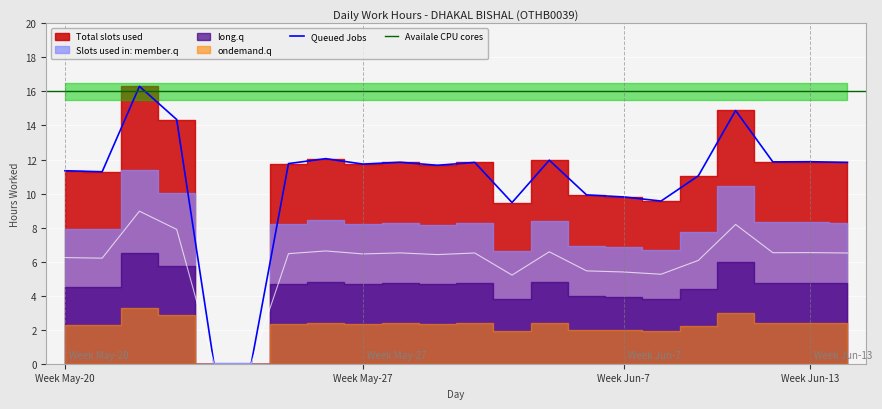

Reading left to right, extract all data points from this chart.

Low Hours: 11.3	11.3	16.3	14.3	0.0	0.0	11.8	12.1	11.7	11.8	11.7	11.8	9.5	12.0	9.9	9.8	9.6	11.0	14.9	11.9	11.9	11.8
Total Work: 6.2	6.2	9.0	7.9	0.0	0.0	6.5	6.6	6.5	6.5	6.4	6.5	5.2	6.6	5.5	5.4	5.3	6.1	8.2	6.5	6.5	6.5